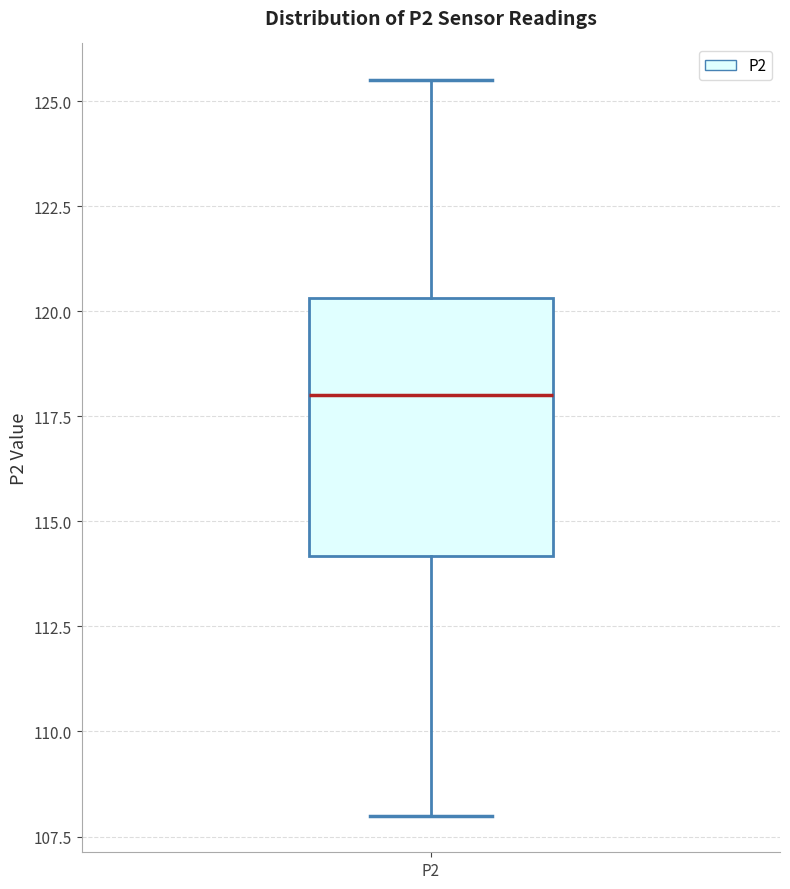

Transcribe this box plot: give where the median line is, the range the box spans, and where the two whiskers end, as read against the y-axis. The values are not printed on the chart, so give them approximately, as read against the axis.

median 118.0, box 114.0 to 120.5, whiskers 108.0 to 125.5